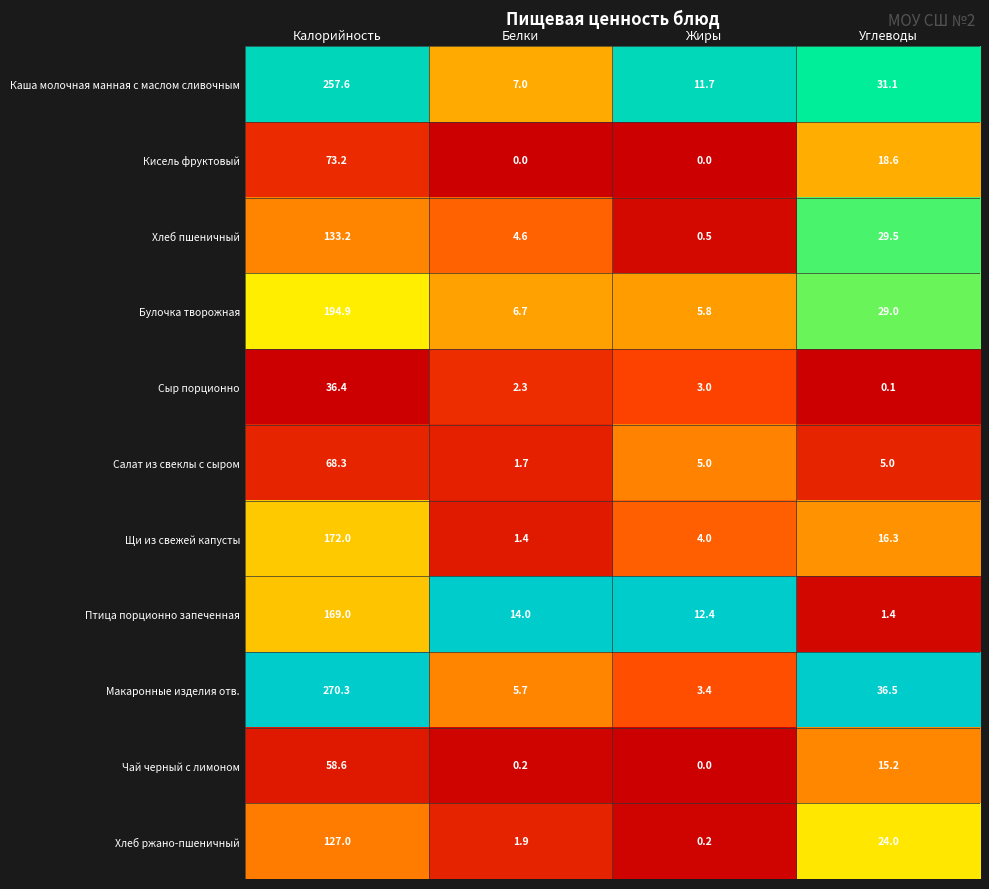

What is the sum of the Птица порционно запеченная values at Калорийность and Белки?

183.0